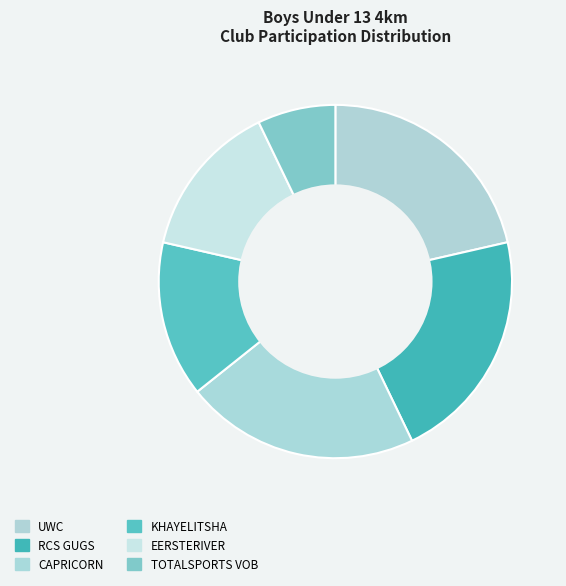

How many slices are in this pie chart?

6